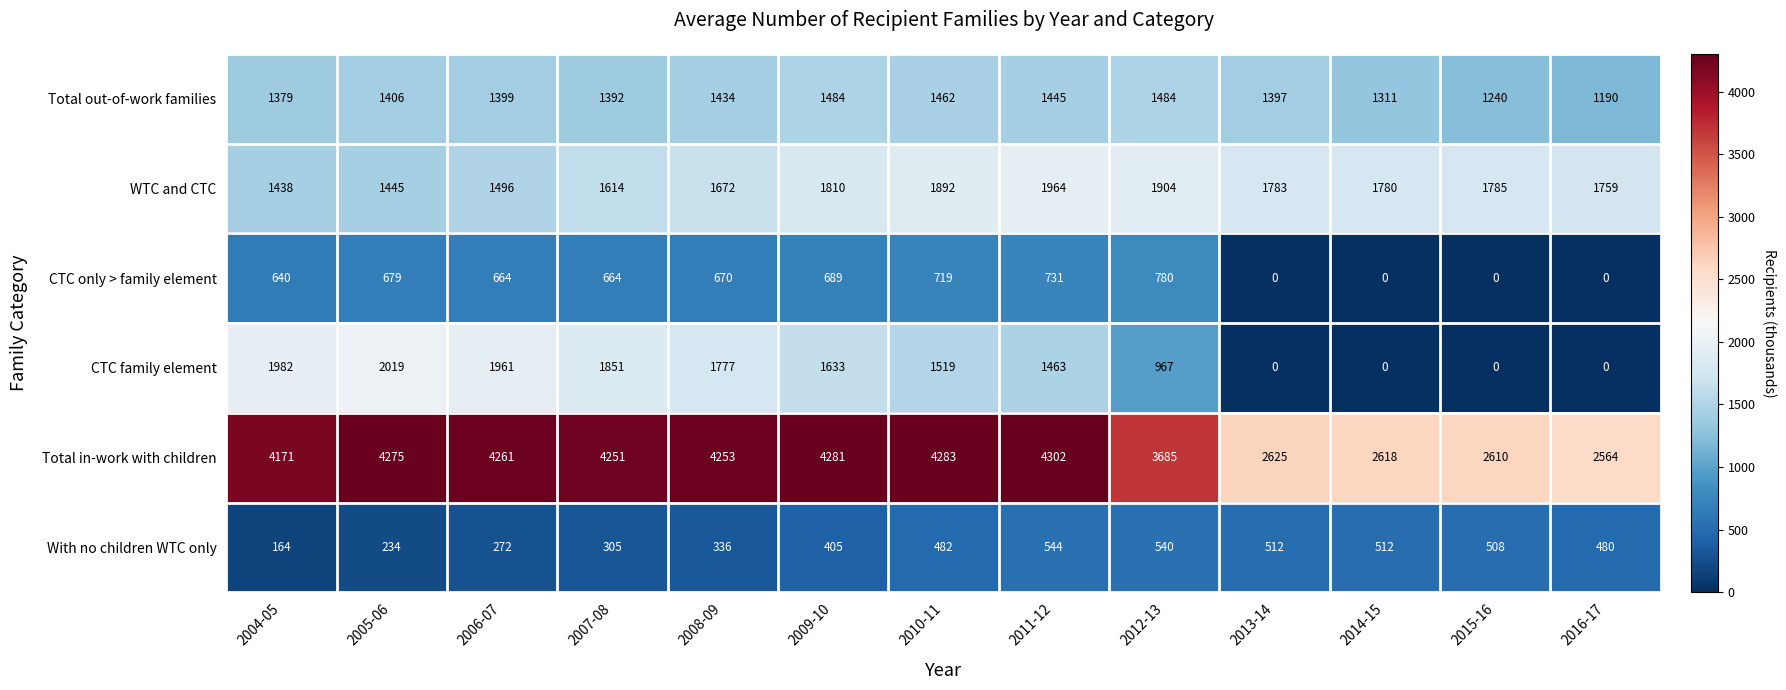

At 2007-08, list the series in order from smallest to largest.

With no children WTC only, CTC only > family element, Total out-of-work families, WTC and CTC, CTC family element, Total in-work with children